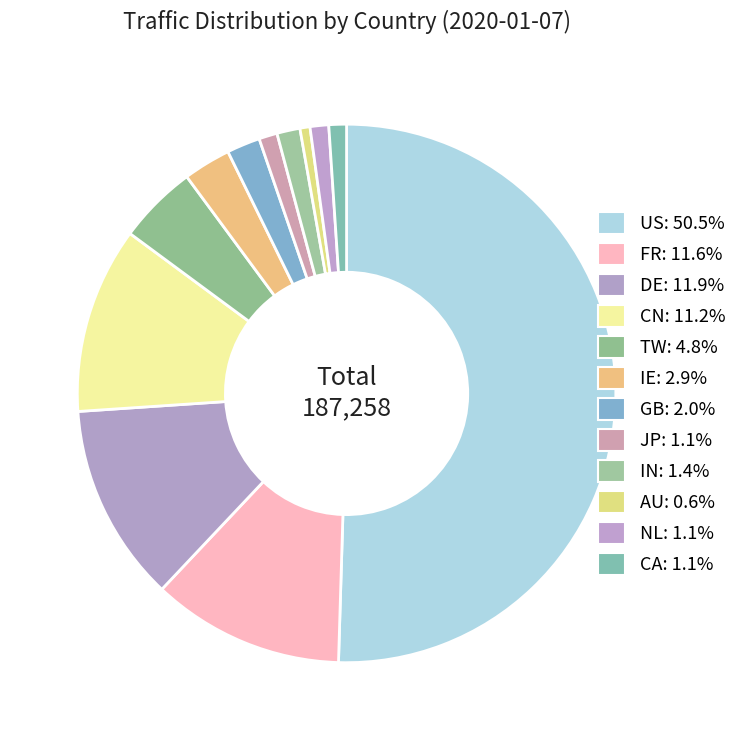

Which slice is the largest?

US